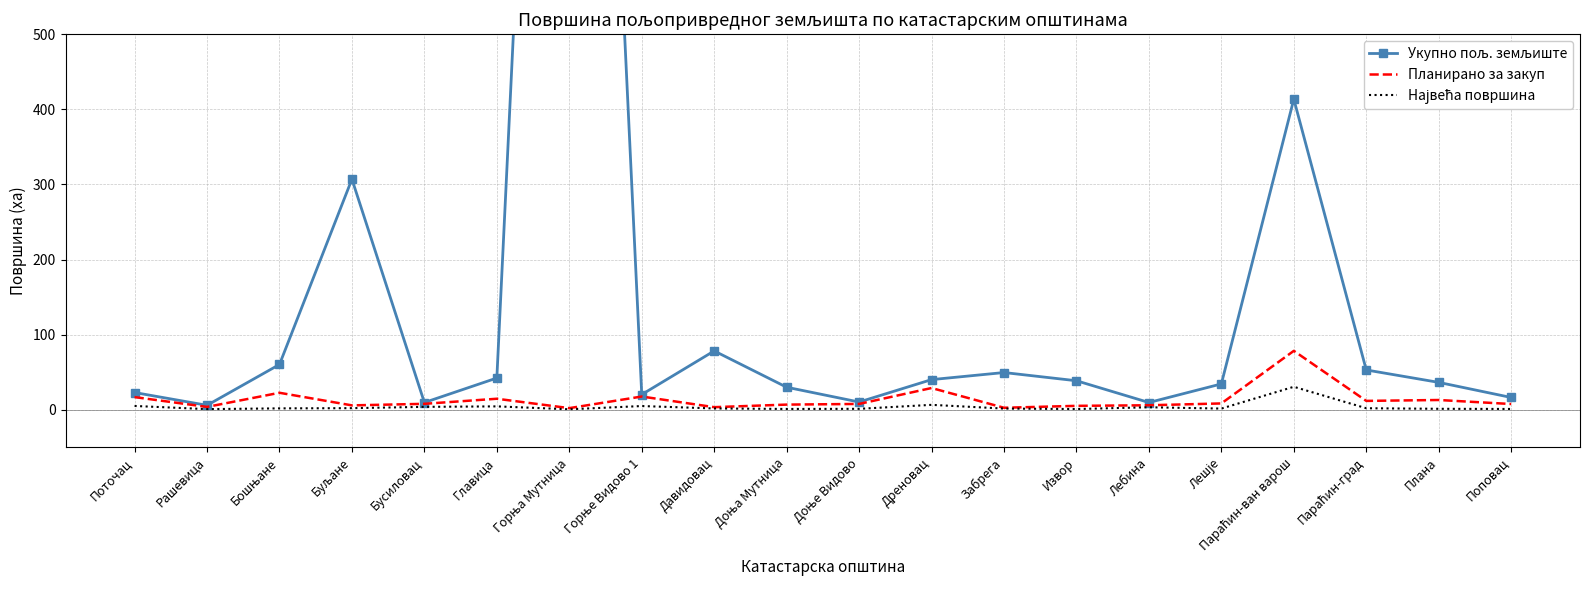

In Укупно пољ. земљиште, how many points are higher than both neighbors (excluding endpoints)?

5